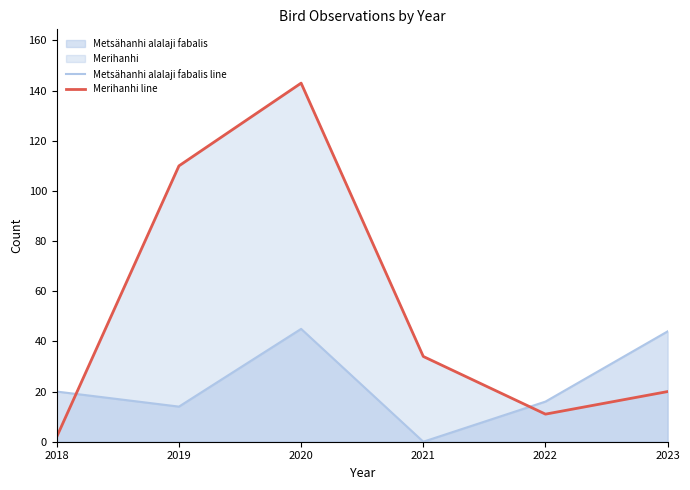

Which series has the widest spread of values?

Merihanhi line